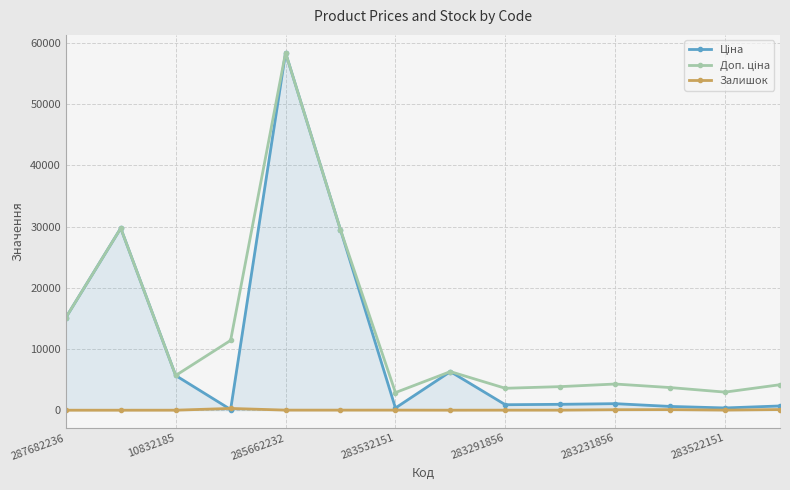

At which category is the sum across all series the highest?

285662232